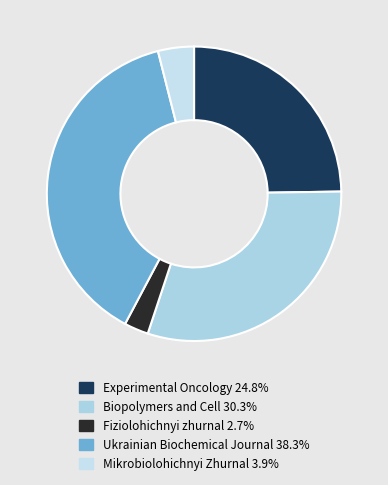

Rank the categories by value from highest to lowest.

Ukrainian Biochemical Journal, Biopolymers and Cell, Experimental Oncology, Mikrobiolohichnyi Zhurnal, Fiziolohichnyi zhurnal